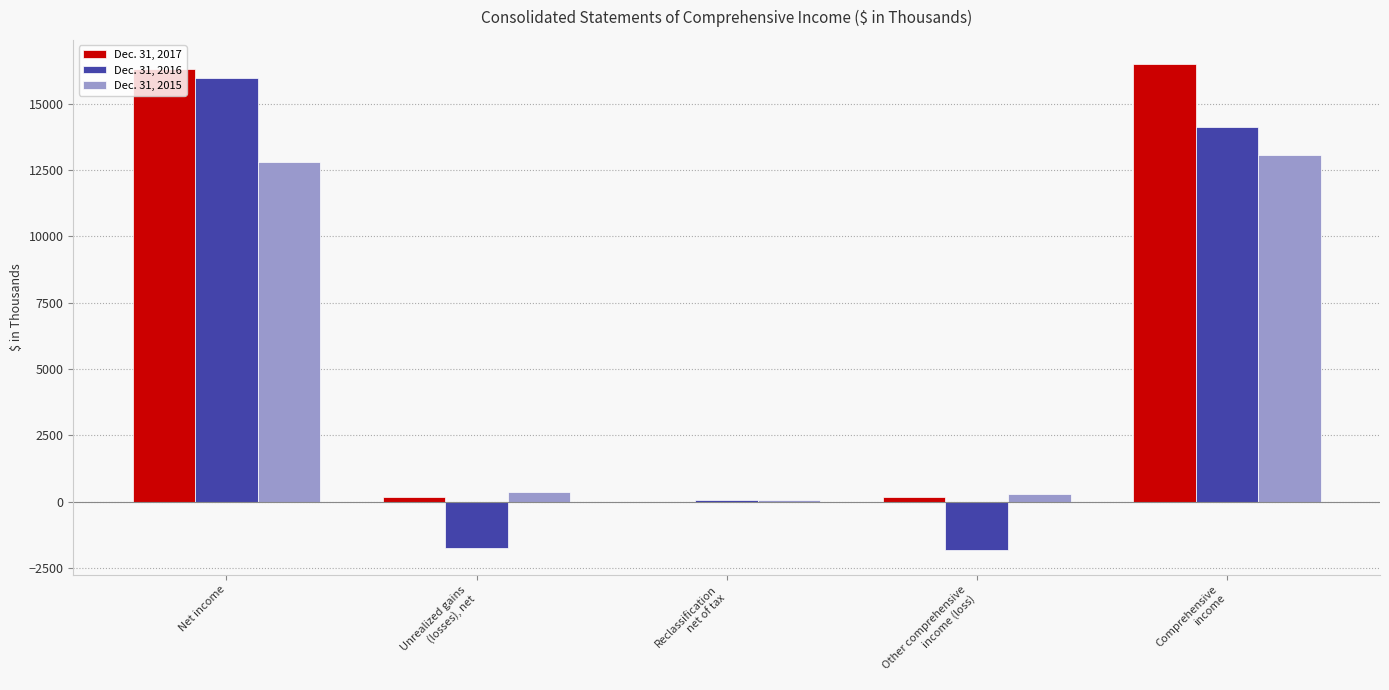

What is the maximum value shown in the chart?

16485